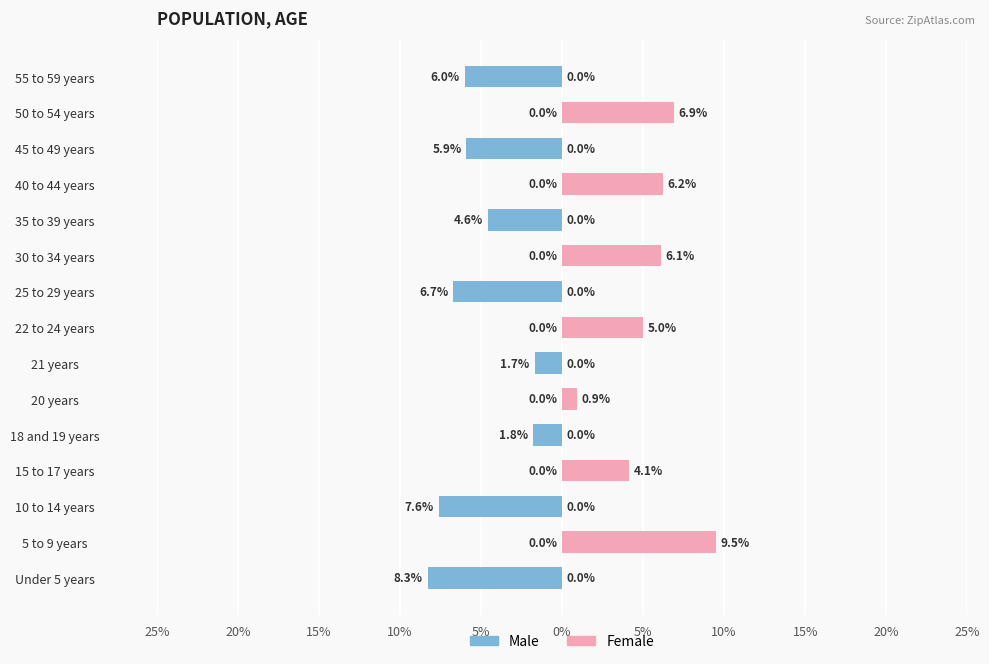

Reading left to right, transcribe all the data shown in this chart.

Male: -8.3	0.0	-7.6	0.0	-1.8	0.0	-1.7	0.0	-6.7	0.0	-4.6	0.0	-5.9	0.0	-6.0
Female: 0.0	9.5	0.0	4.1	0.0	0.9	0.0	5.0	0.0	6.1	0.0	6.2	0.0	6.9	0.0